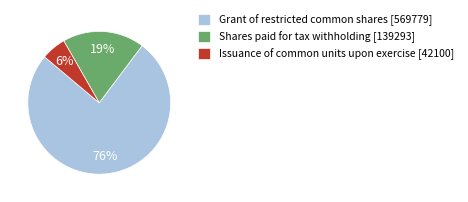

Do Grant of restricted common shares and Shares paid for tax withholding together represent more than half of the pie?

Yes